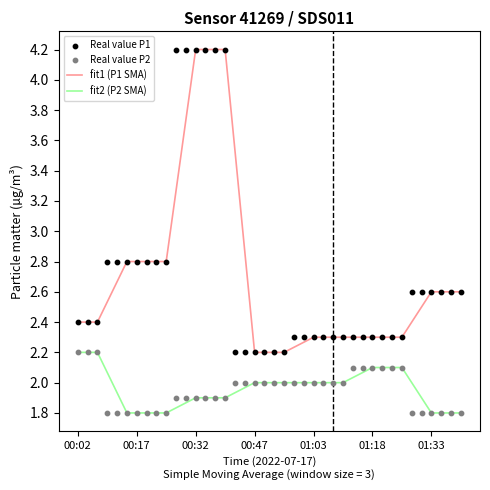

Which series contains the lowest Y value?

fit2 (P2 SMA)